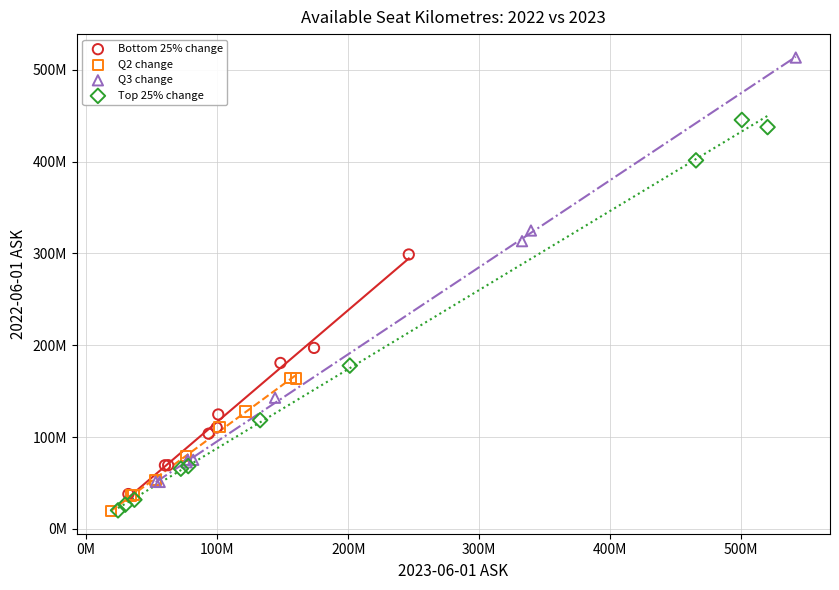

Which series contains the highest Y value?

Q3 change